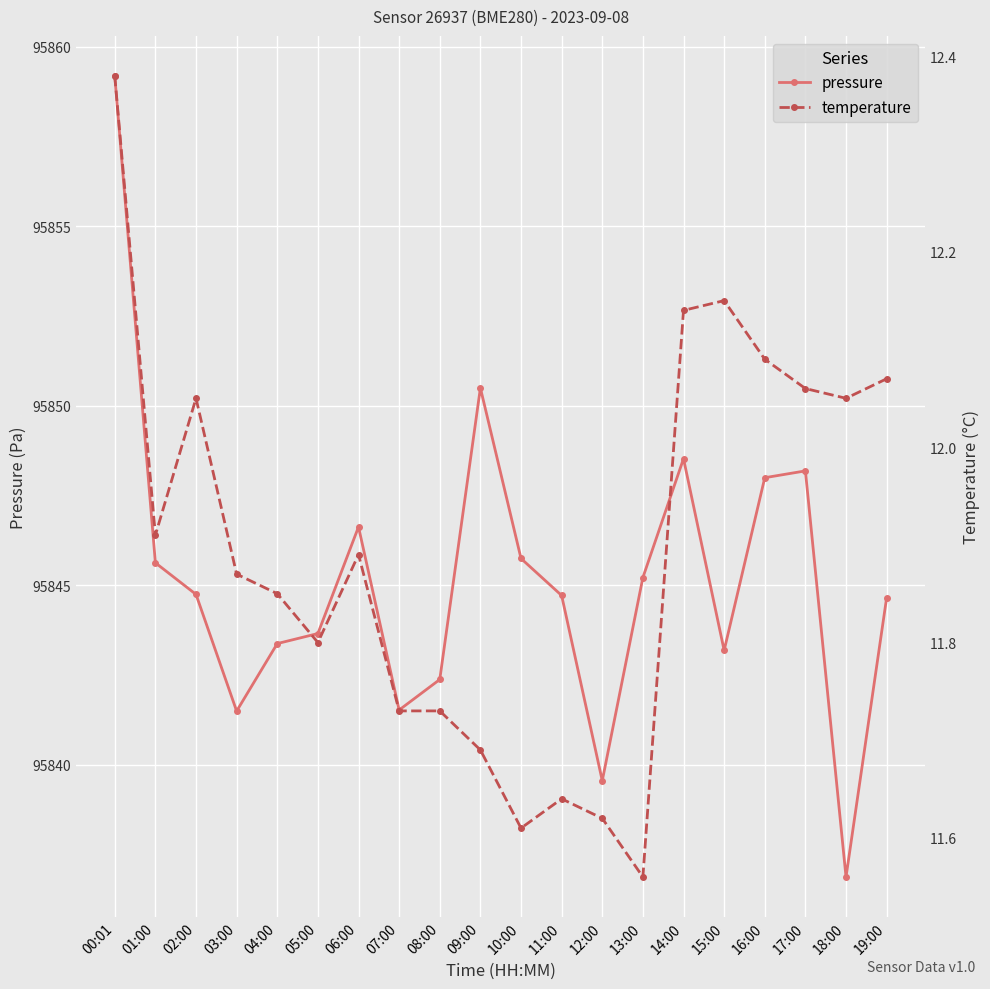

Reading left to right, what are all the values shown in this chart?

pressure: 00:01=95859.2	01:00=95845.6	02:00=95844.8	03:00=95841.5	04:00=95843.4	05:00=95843.7	06:00=95846.6	07:00=95841.5	08:00=95842.4	09:00=95850.5	10:00=95845.8	11:00=95844.7	12:00=95839.6	13:00=95845.2	14:00=95848.5	15:00=95843.2	16:00=95848.0	17:00=95848.2	18:00=95836.9	19:00=95844.7
temperature: 00:01=12.4	01:00=11.9	02:00=12.1	03:00=11.9	04:00=11.8	05:00=11.8	06:00=11.9	07:00=11.7	08:00=11.7	09:00=11.7	10:00=11.6	11:00=11.6	12:00=11.6	13:00=11.6	14:00=12.1	15:00=12.2	16:00=12.1	17:00=12.1	18:00=12.1	19:00=12.1